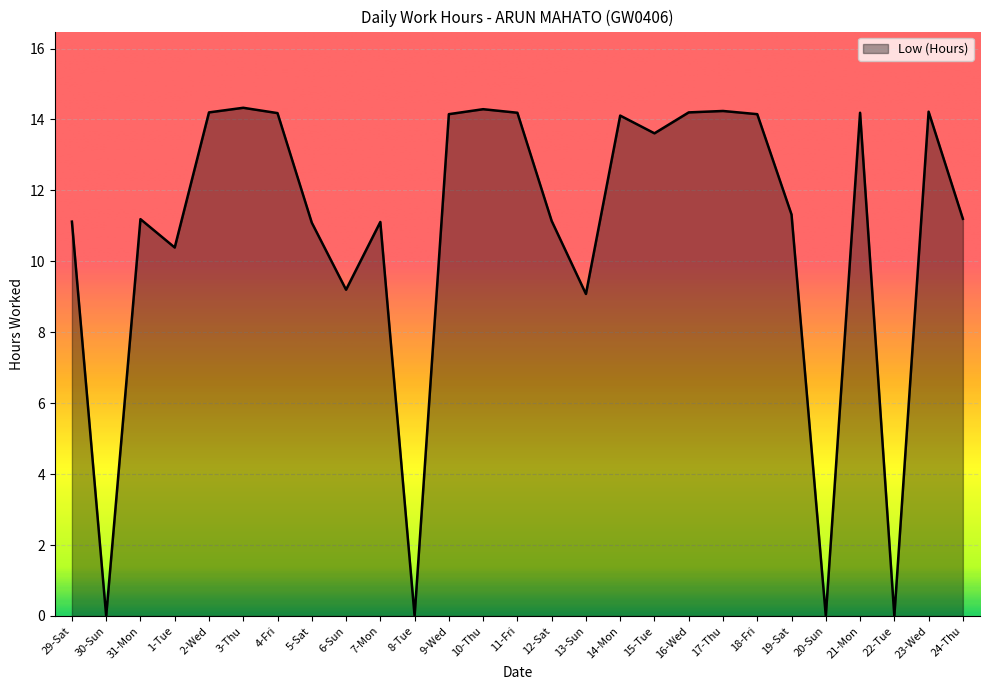

At which label does the data first exceed 11?

29-Sat